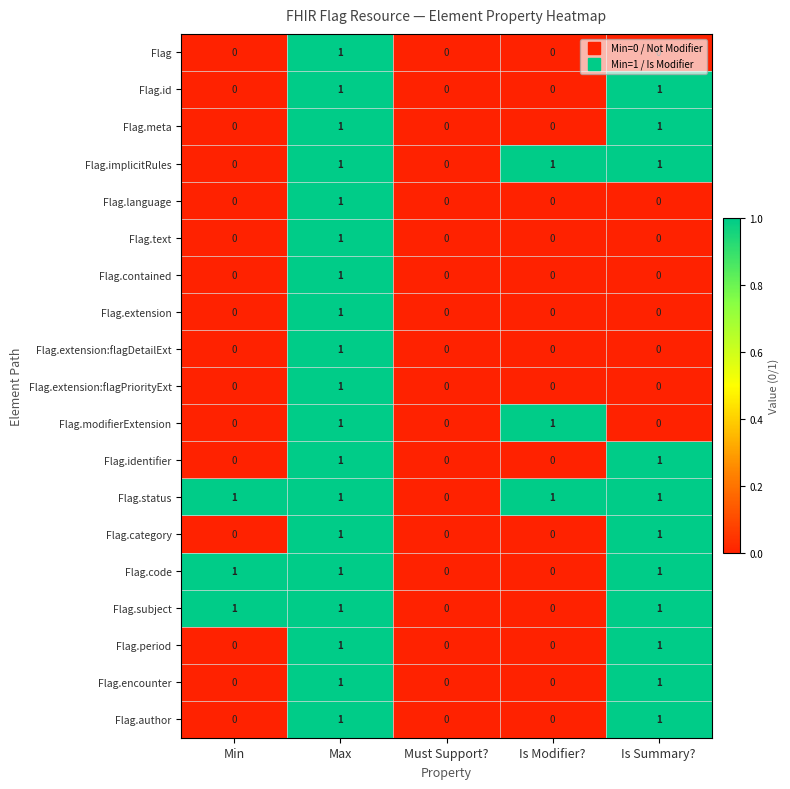

The value of Flag.extension:flagPriorityExt at Is Modifier? is -1. True or false?

False